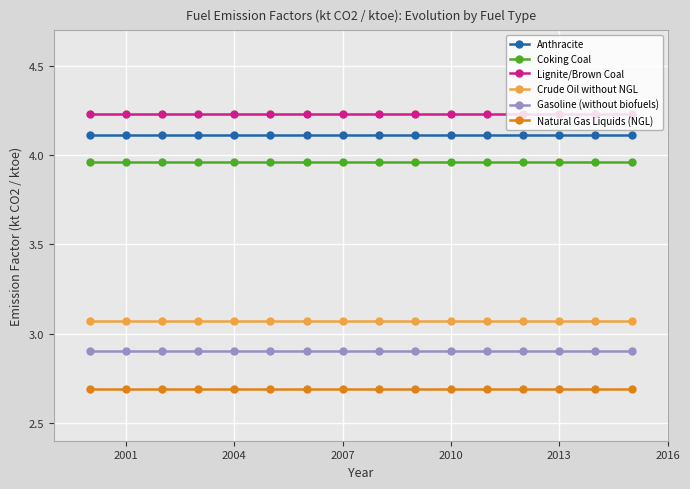

True or false: Crude Oil without NGL and Natural Gas Liquids (NGL) intersect in this chart.

False